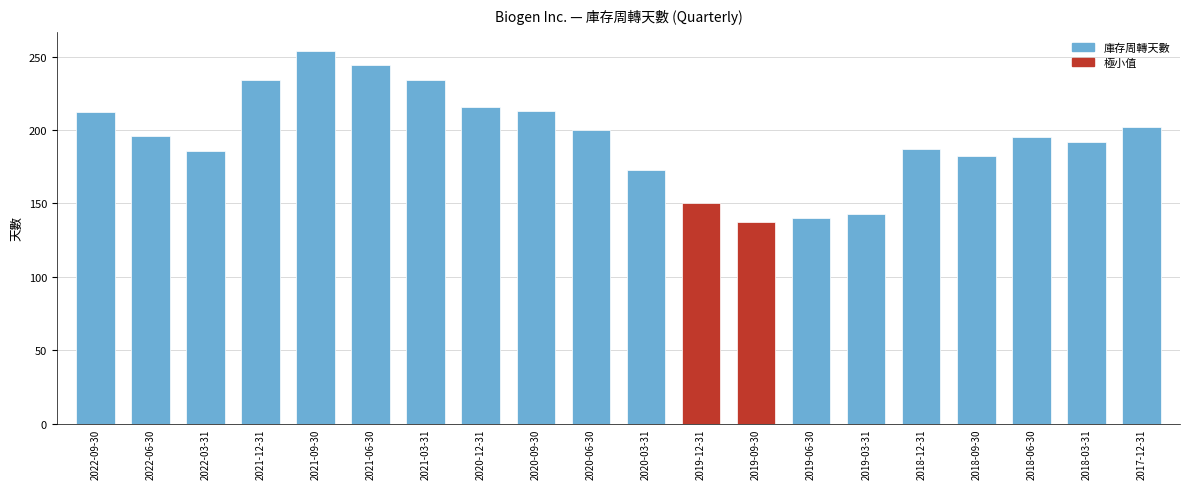

Which label corresponds to the largest value in the chart?

2021-09-30